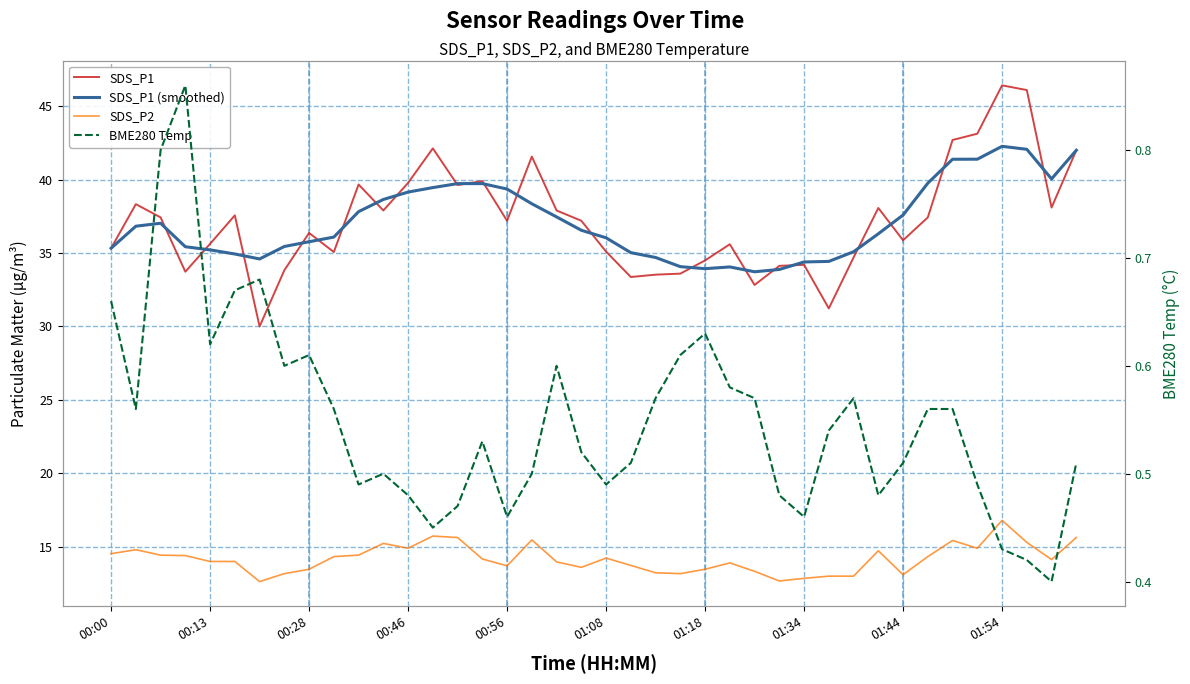

Reading left to right, transcribe all the data shown in this chart.

SDS_P1: 35.3	38.3	37.4	33.7	35.6	37.6	30.0	33.8	36.4	35.1	39.7	37.9	39.8	42.1	39.6	39.9	37.2	41.6	37.9	37.2	35.1	33.4	33.5	33.6	34.5	35.6	32.8	34.1	34.2	31.2	34.7	38.1	35.9	37.4	42.7	43.1	46.4	46.1	38.1	42.0
SDS_P1 (smoothed): 35.3	36.8	37.0	35.4	35.2	34.9	34.6	35.4	35.8	36.1	37.8	38.6	39.2	39.5	39.7	39.7	39.4	38.4	37.5	36.6	36.0	35.0	34.7	34.1	33.9	34.1	33.7	33.9	34.4	34.4	35.1	36.3	37.6	39.8	41.4	41.4	42.3	42.1	40.0	42.0
SDS_P2: 14.5	14.8	14.4	14.4	14.0	14.0	12.6	13.2	13.5	14.3	14.4	15.2	14.9	15.7	15.6	14.2	13.7	15.5	14.0	13.6	14.2	13.7	13.2	13.2	13.5	13.9	13.3	12.7	12.8	13.0	13.0	14.7	13.1	14.3	15.4	14.9	16.8	15.3	14.1	15.6
BME280 Temp: 0.7	0.6	0.8	0.9	0.6	0.7	0.7	0.6	0.6	0.6	0.5	0.5	0.5	0.5	0.5	0.5	0.5	0.5	0.6	0.5	0.5	0.5	0.6	0.6	0.6	0.6	0.6	0.5	0.5	0.5	0.6	0.5	0.5	0.6	0.6	0.5	0.4	0.4	0.4	0.5